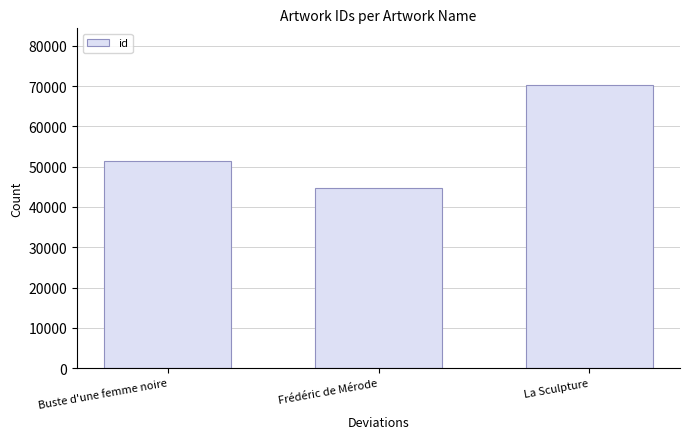

Reading left to right, list all the values displayed in this chart.

Buste d'une femme noire=51420	Frédéric de Mérode=44671	La Sculpture=70261